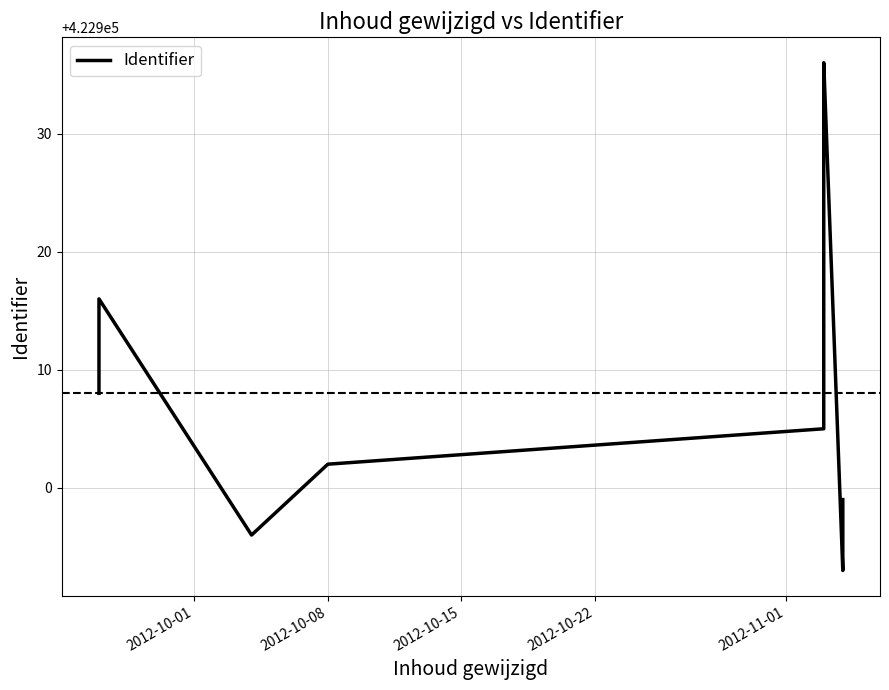

What is the maximum value shown in the chart?

422936